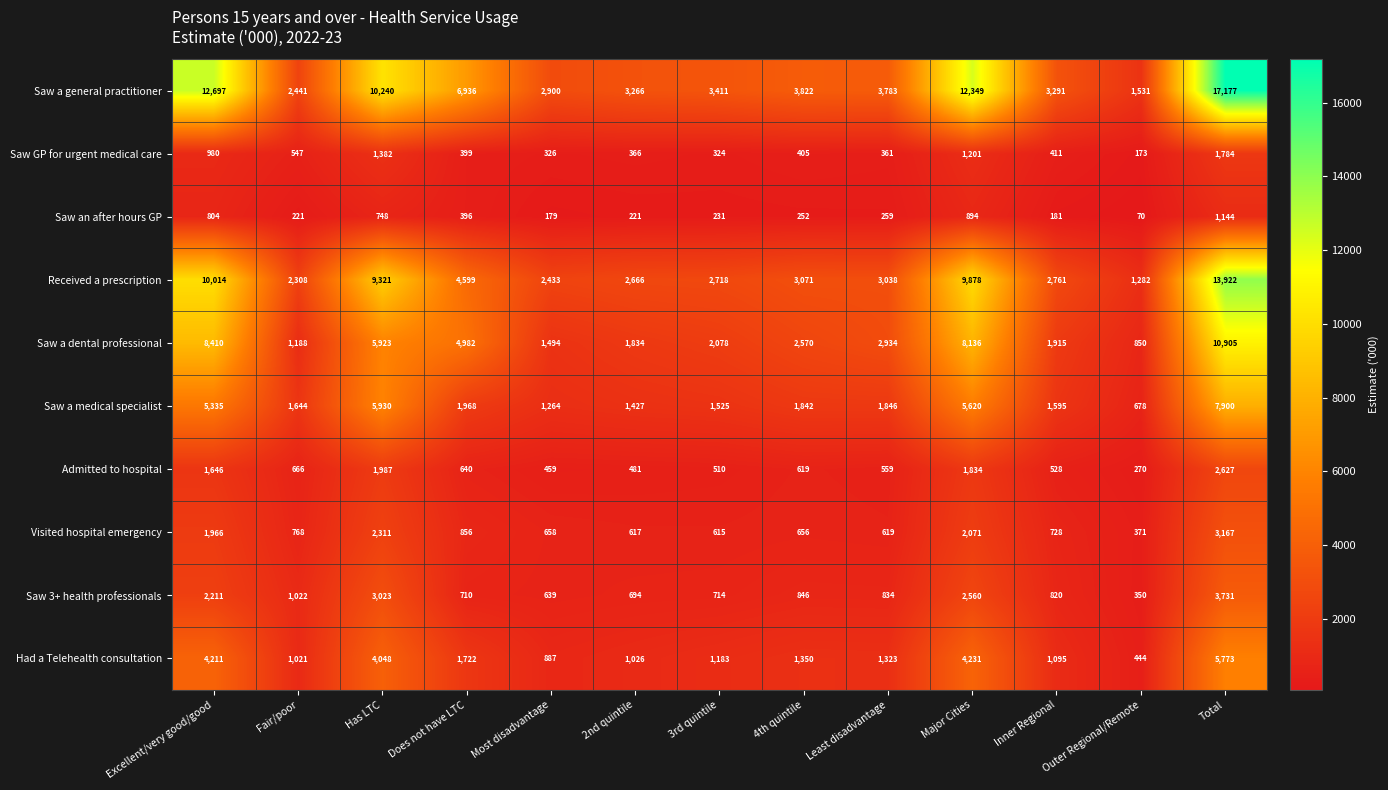

Which series changed the most between 2nd quintile and Major Cities?

Saw a general practitioner